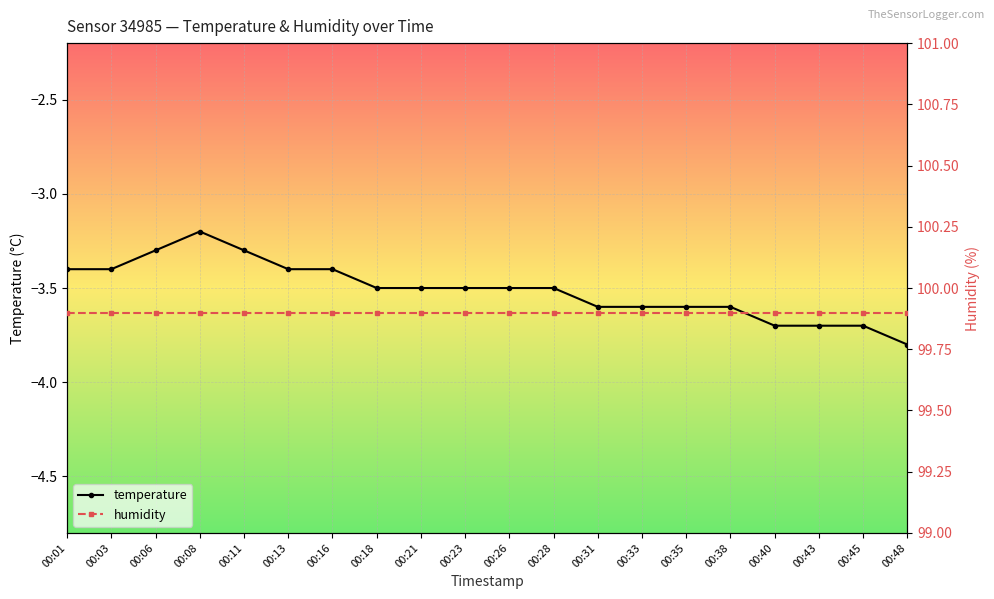

What is the value of the temperature point at the 4th from the left?

-3.2